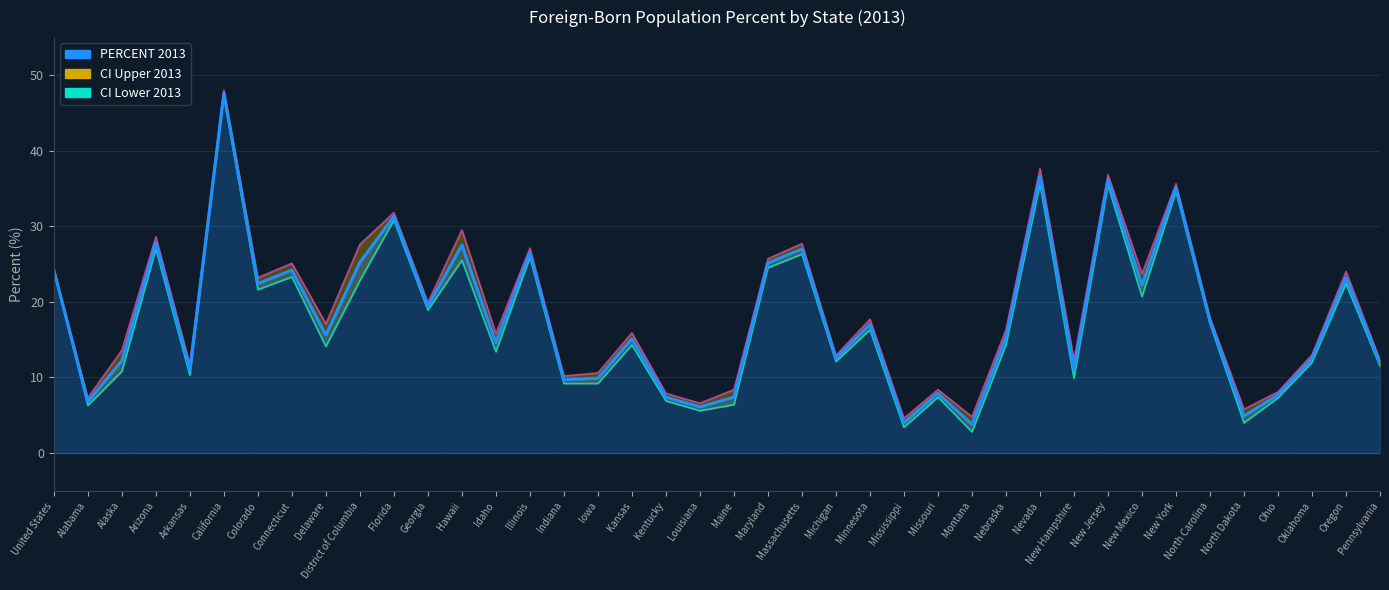

What is the average value?

18.1